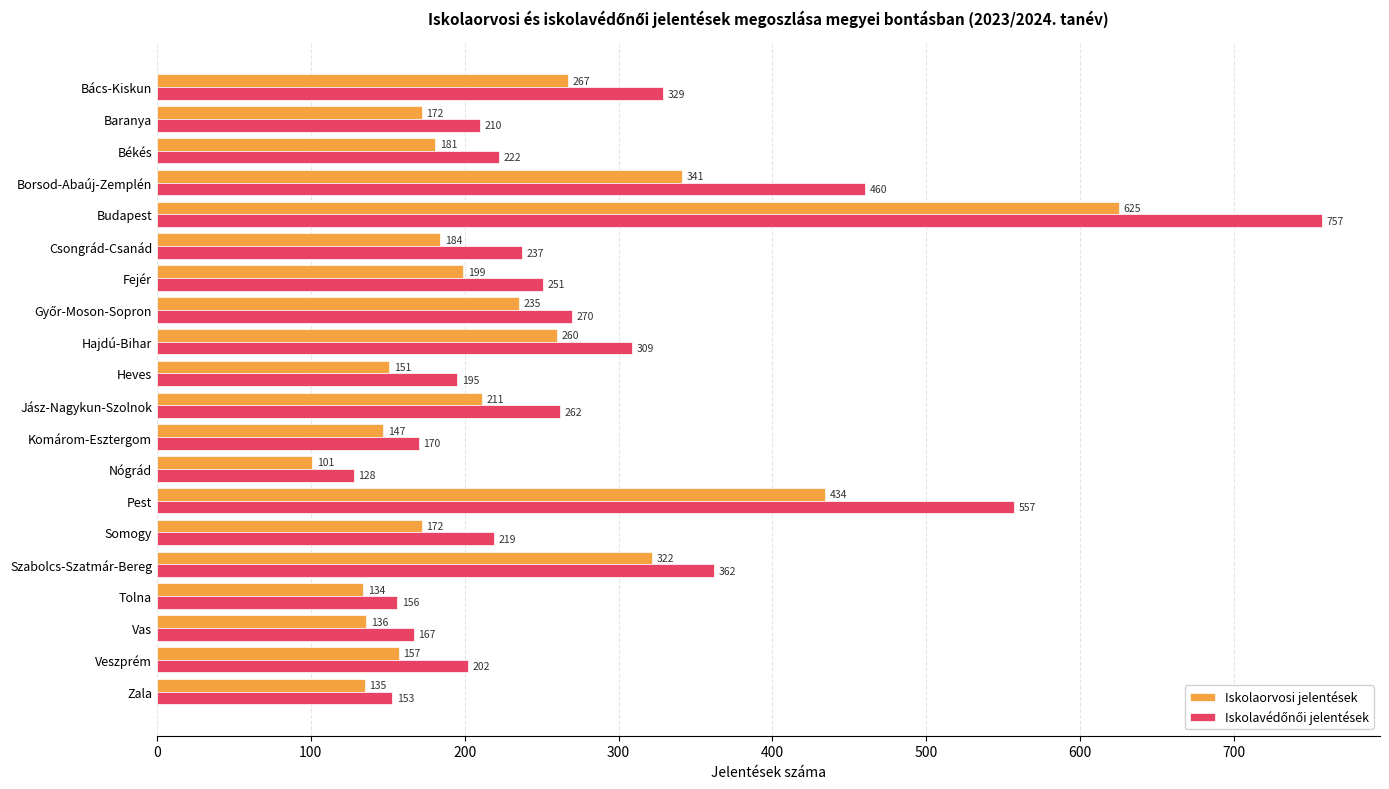

What is the lowest value of the Iskolaorvosi jelentések series?

101